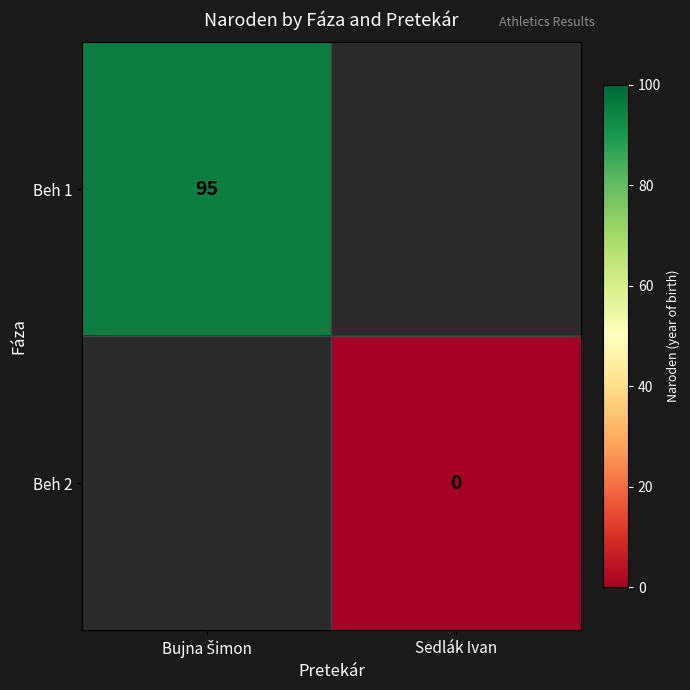

Is the value of Beh 2 at Sedlák Ivan greater than the value of Beh 1 at Bujna Šimon?

No